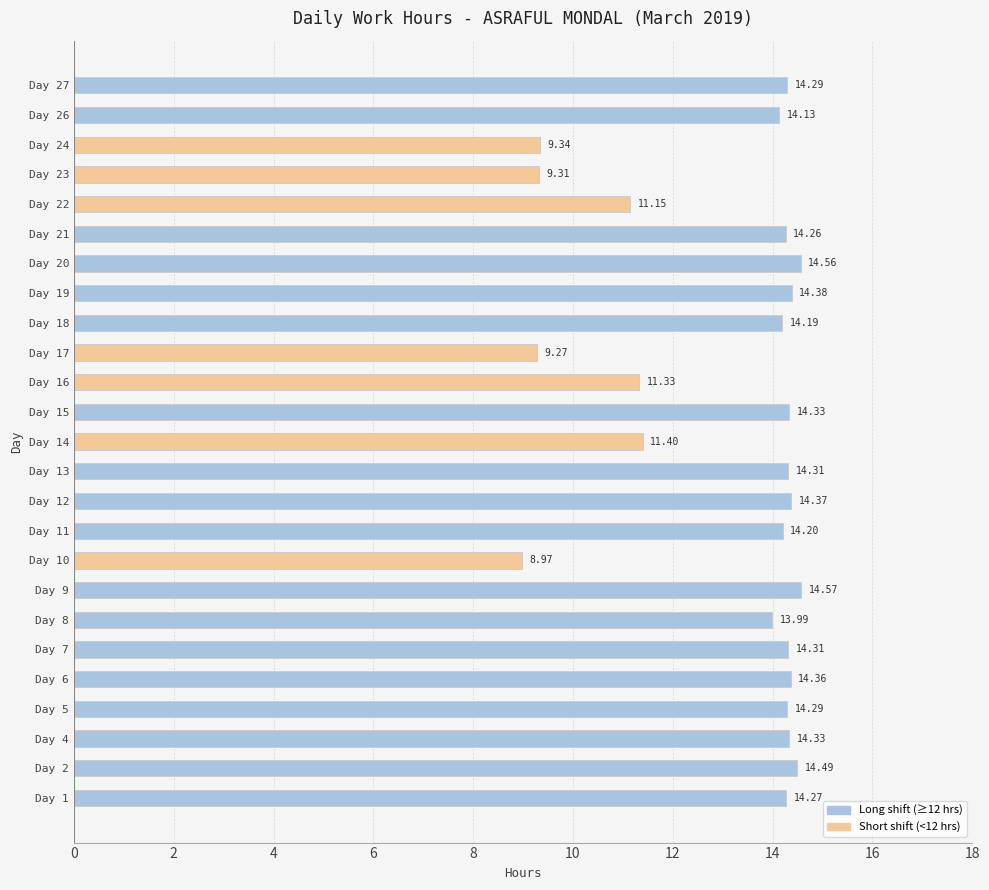

Count the number of values greater than 14.

17